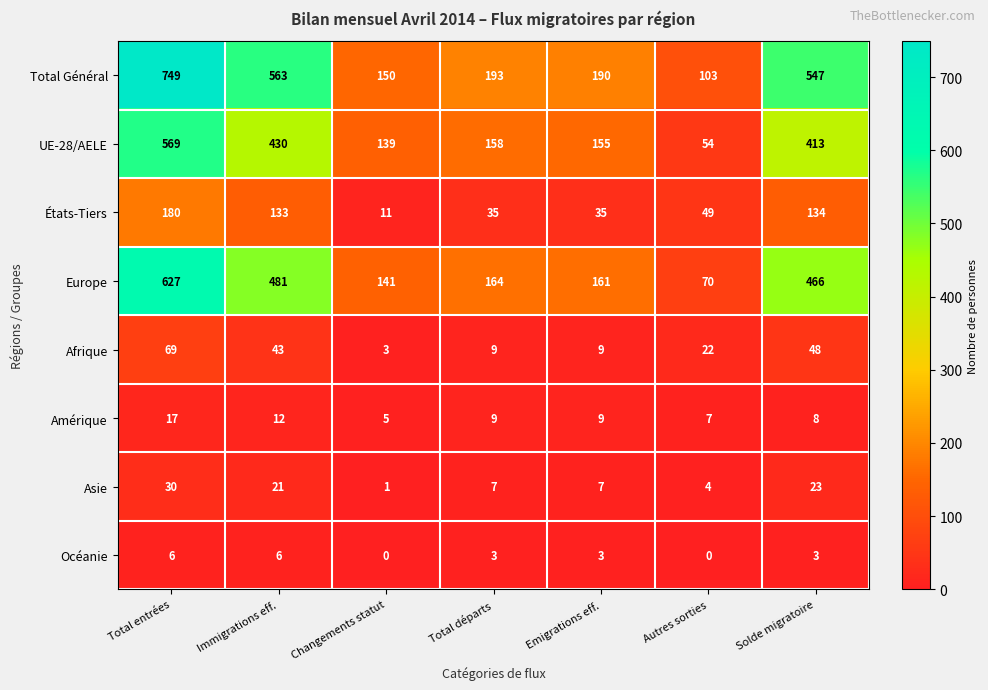

At which label does Amérique first exceed 9?

Total entrées